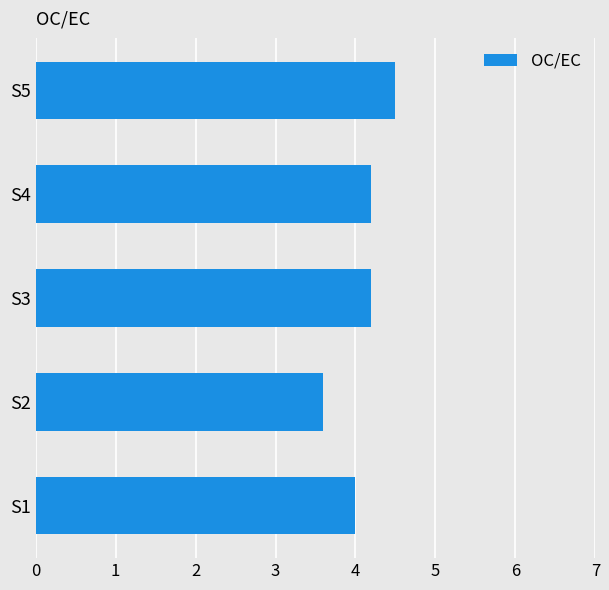

What is the sum of all values?

20.5